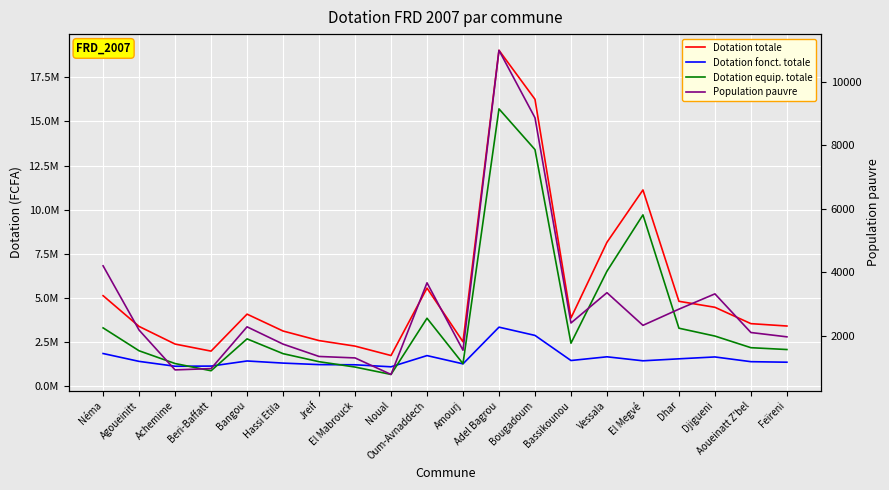

What is the highest value of the Dotation fonct. totale series?

3324372.0